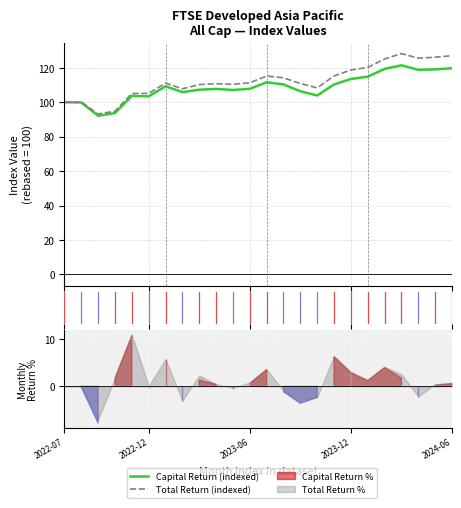

How many data points in Capital Return (indexed) are above 107?

15